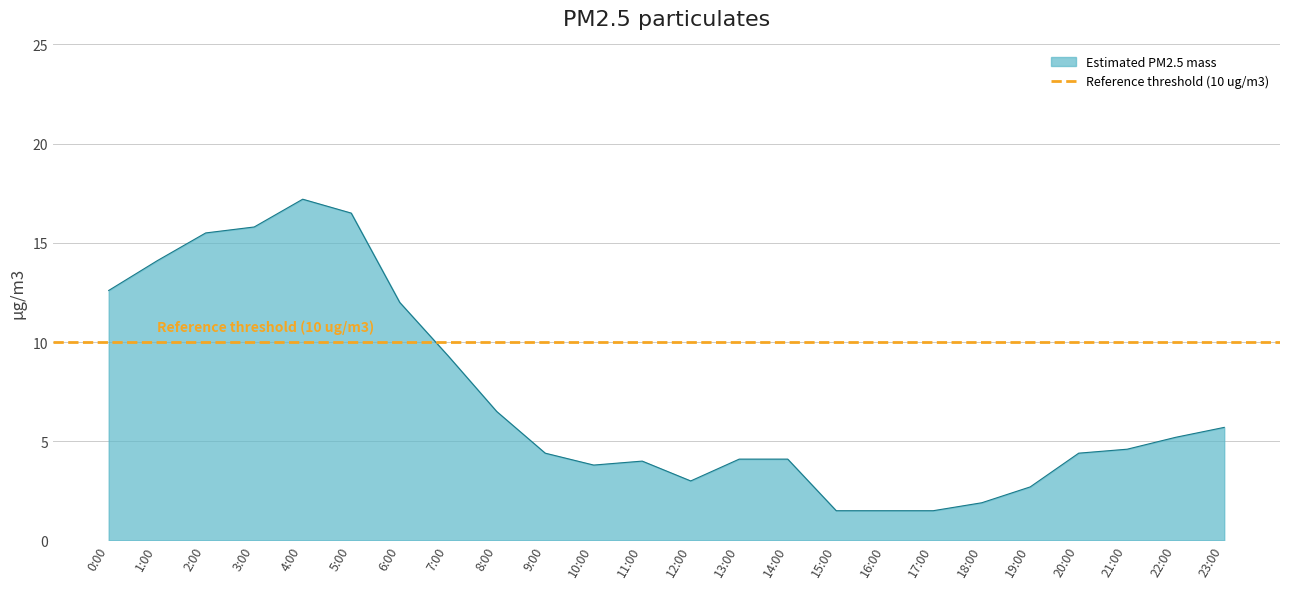

At which label is the value closest to 9?

7:00